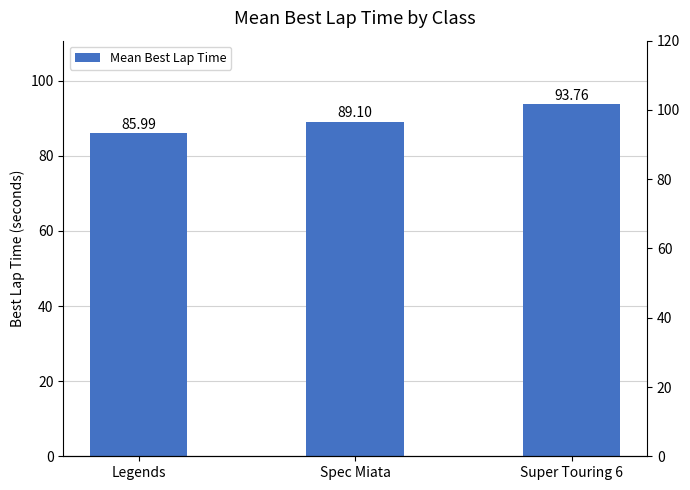

What is the label of the 2nd bar from the left?

Spec Miata